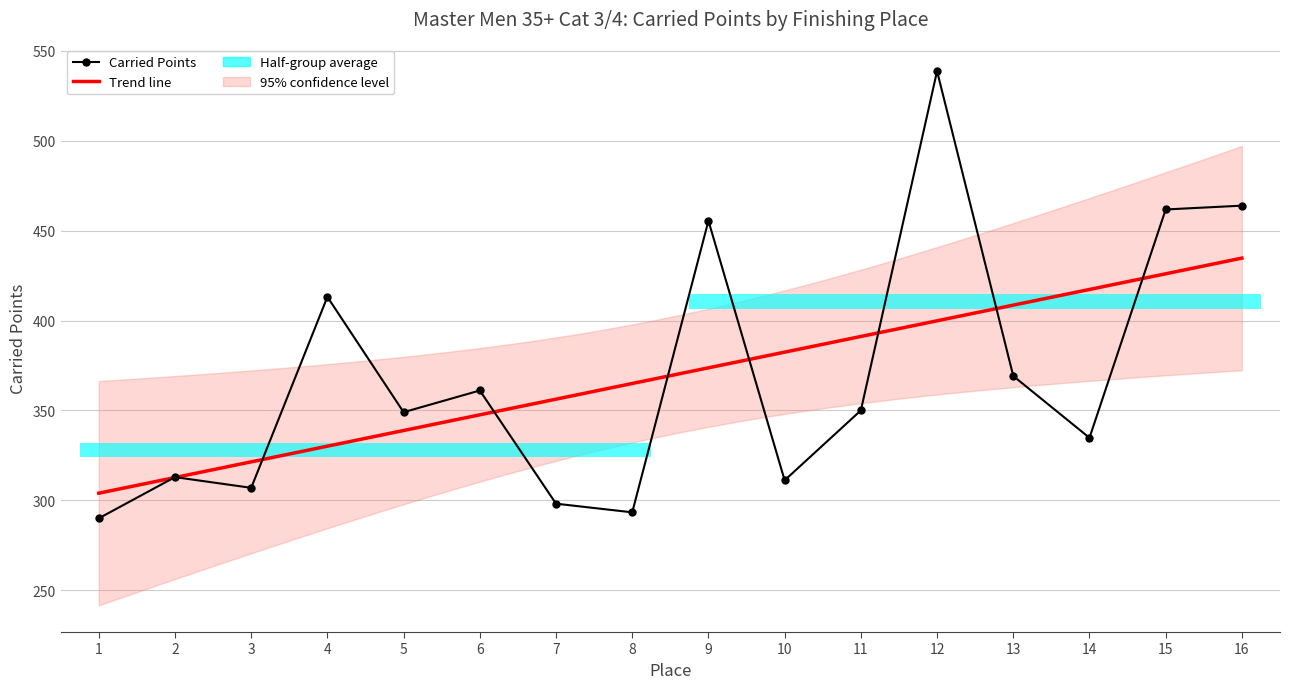

How many bars are there in total?

16